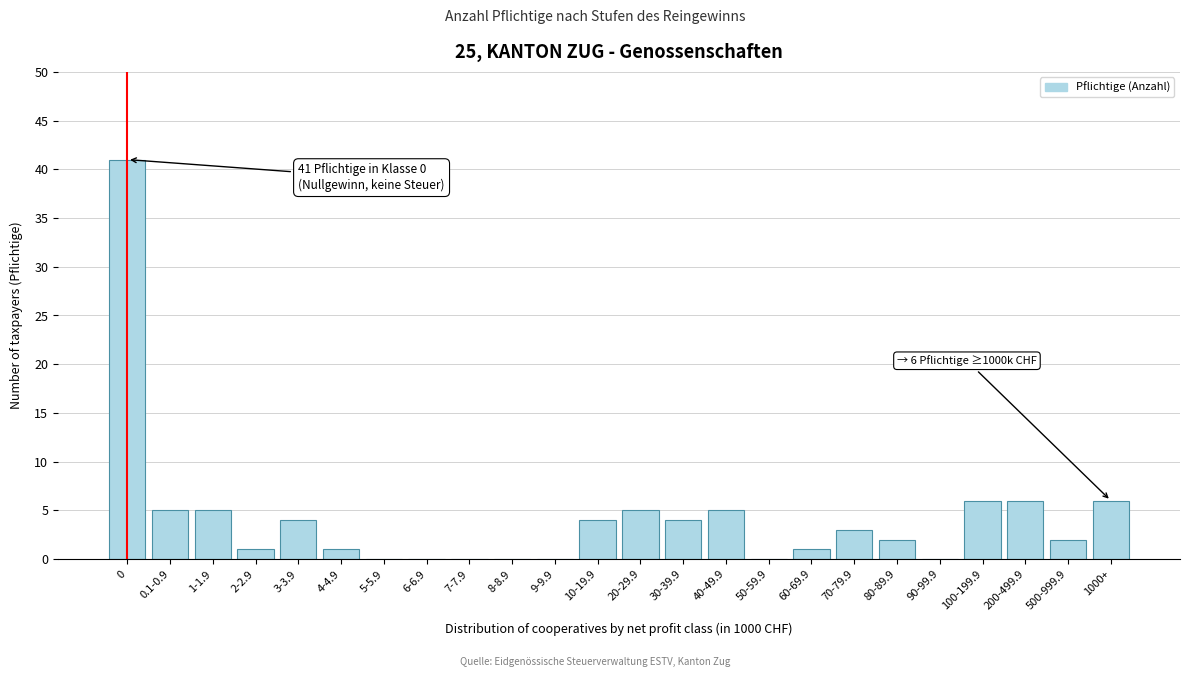

Reading right to left, list all the values displayed in this chart.

1000+=6	500-999.9=2	200-499.9=6	100-199.9=6	90-99.9=0	80-89.9=2	70-79.9=3	60-69.9=1	50-59.9=0	40-49.9=5	30-39.9=4	20-29.9=5	10-19.9=4	9-9.9=0	8-8.9=0	7-7.9=0	6-6.9=0	5-5.9=0	4-4.9=1	3-3.9=4	2-2.9=1	1-1.9=5	0.1-0.9=5	0=41